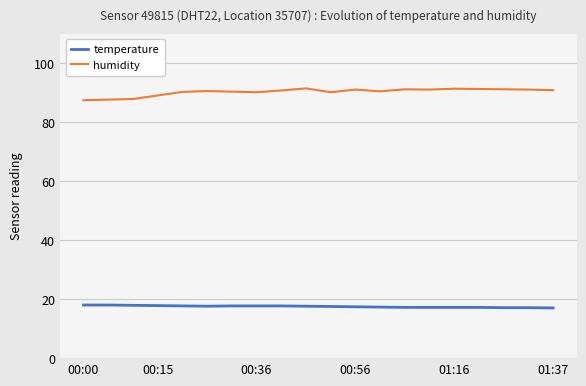

What is the maximum value for humidity?

91.4